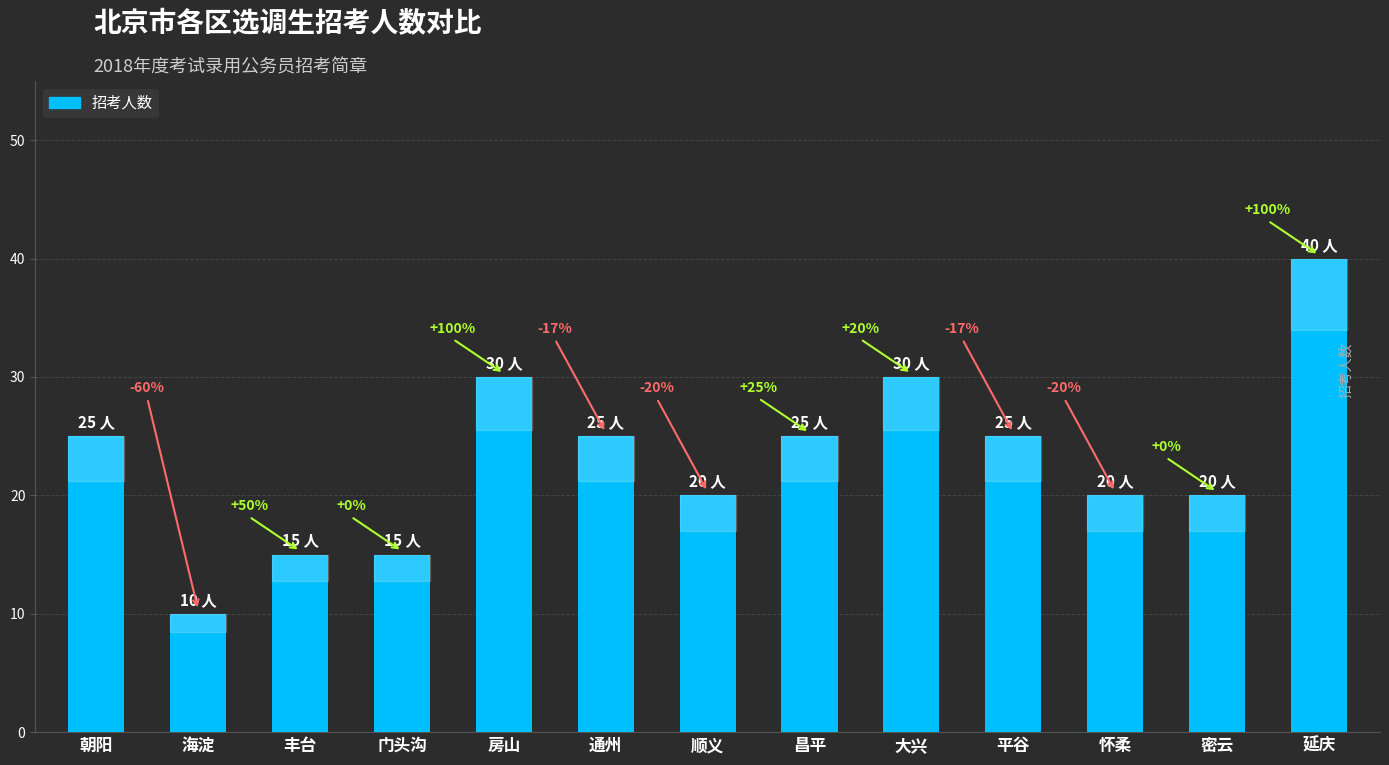

What is the difference between the maximum and minimum values?

30